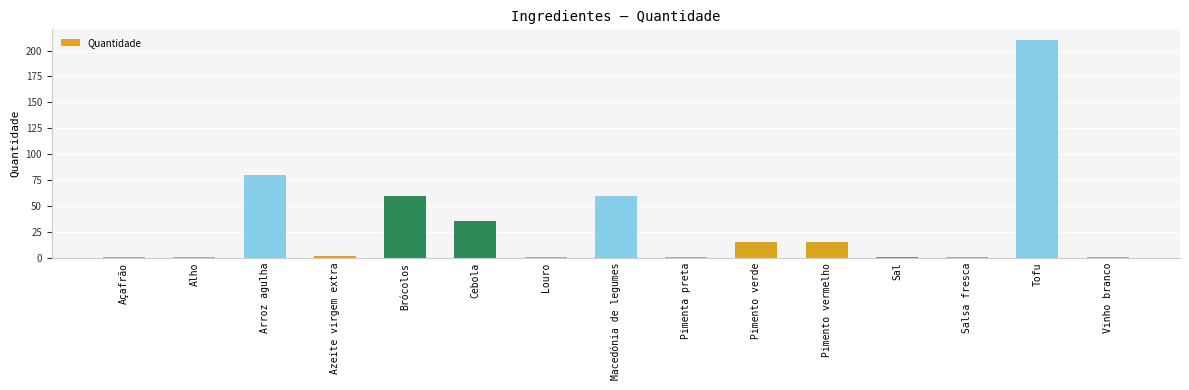

The value at Tofu is 307.1. True or false?

False